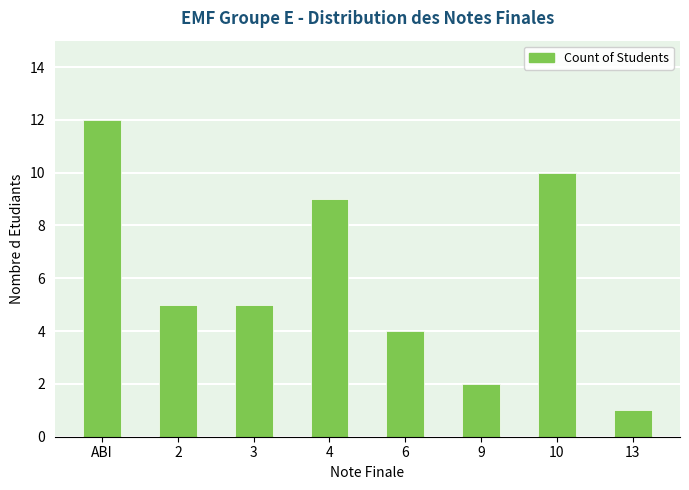

The chart shows a value of 9 at 4. True or false?

True